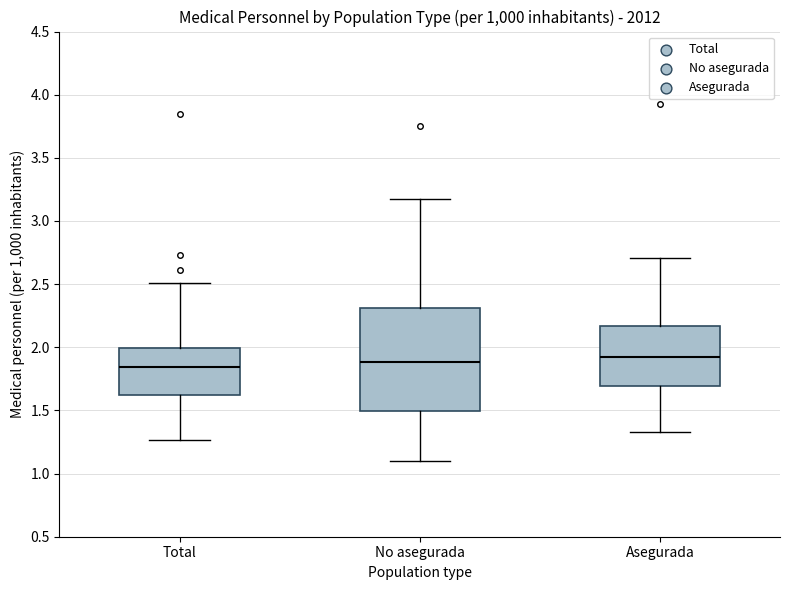

Where is the lower edge of the box for Total on the y-axis? The values are not printed on the chart, so give them approximately, as read against the axis.

1.60